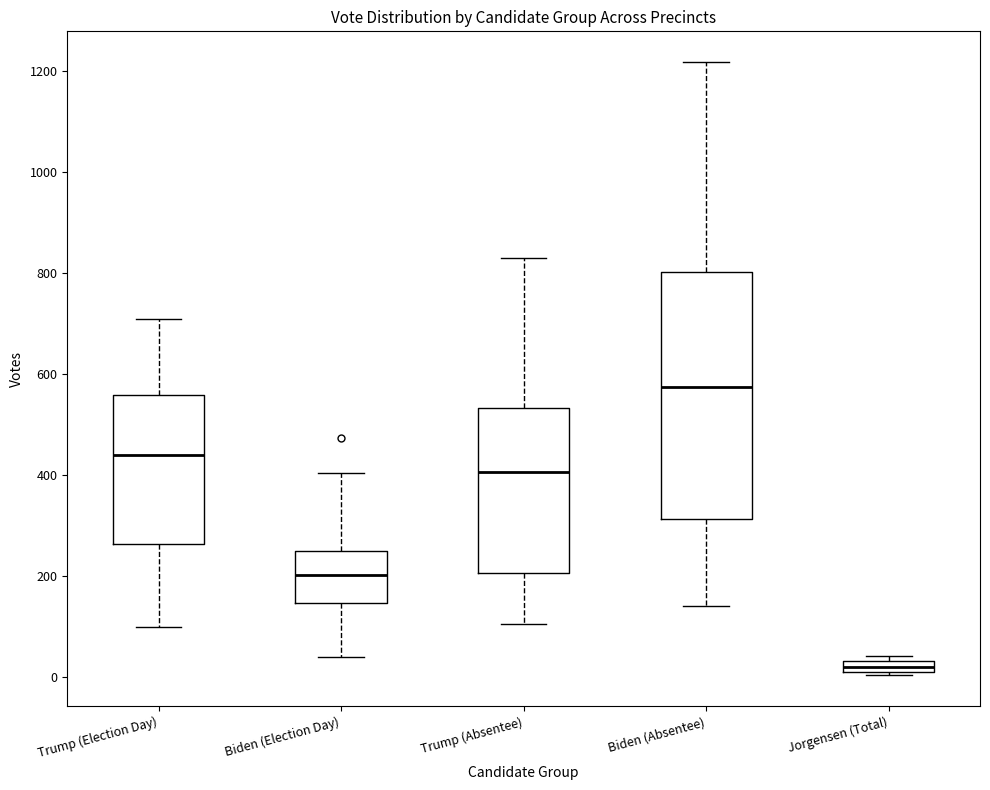

Which box is the tallest, from its lower edge to its upper edge?

Biden (Absentee)